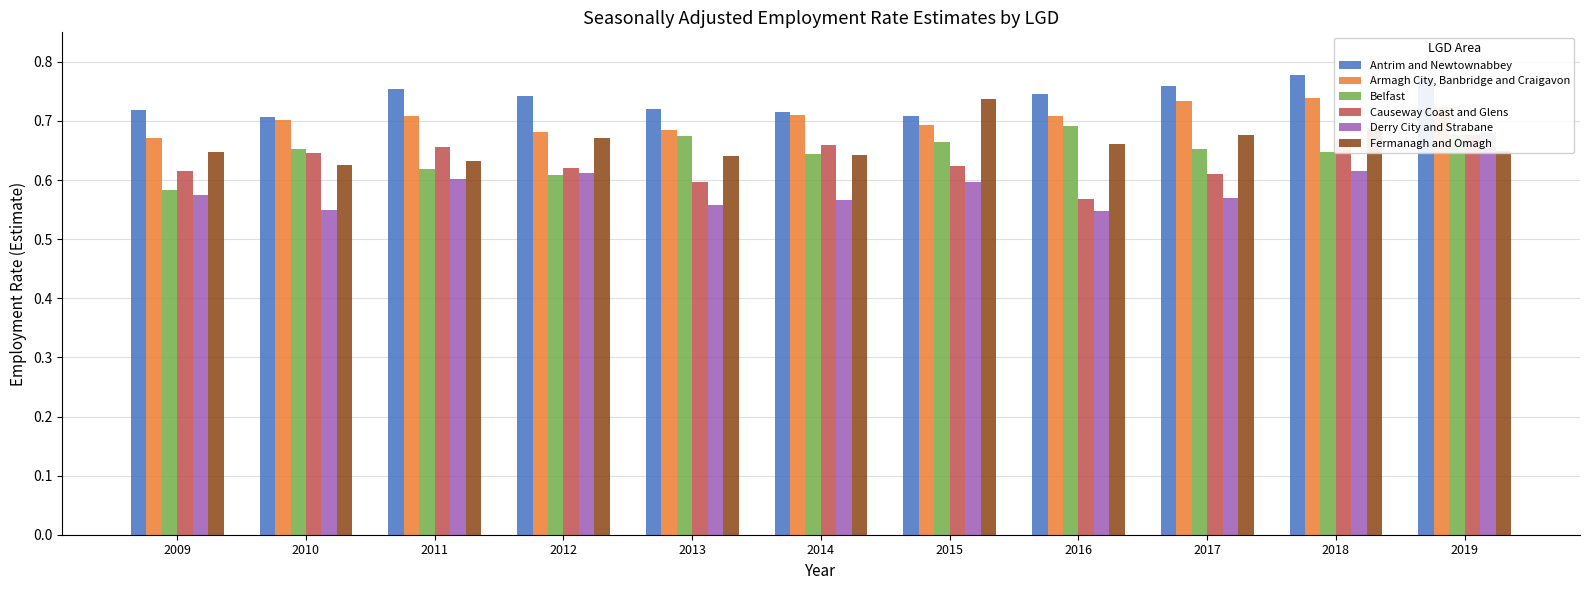

What is the sum of the Belfast values at 2015 and 2018?

1.3